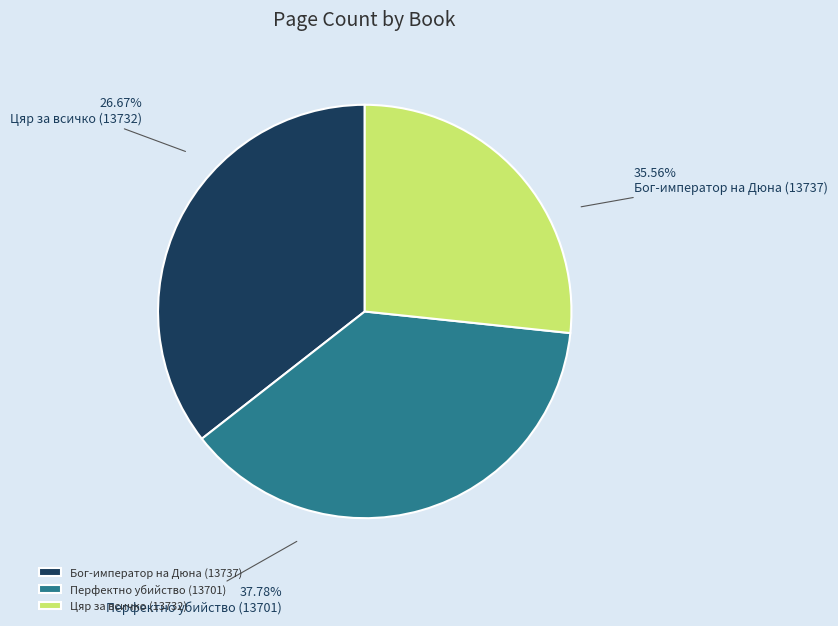

Between Цяр за всичко (13732) and Бог-император на Дюна (13737), which is larger?

Бог-император на Дюна (13737)